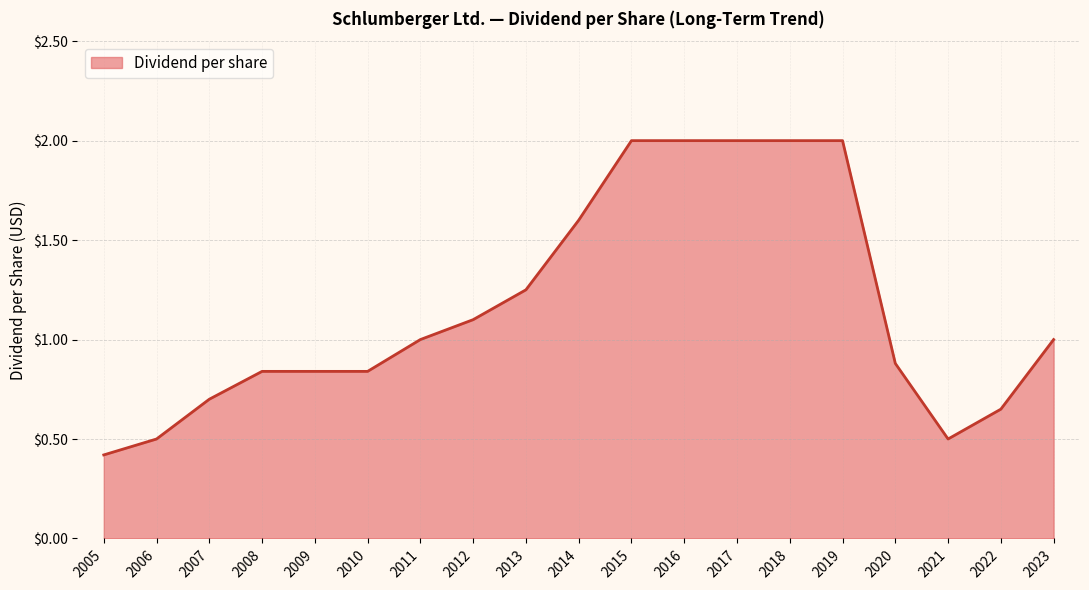

How many lines are shown in the chart?

1